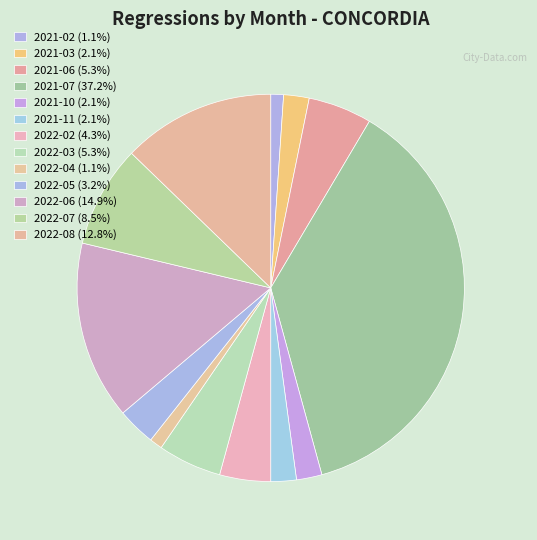

To the nearest percent, what is the combined percentage of 2022-07 and 2022-03?

14%